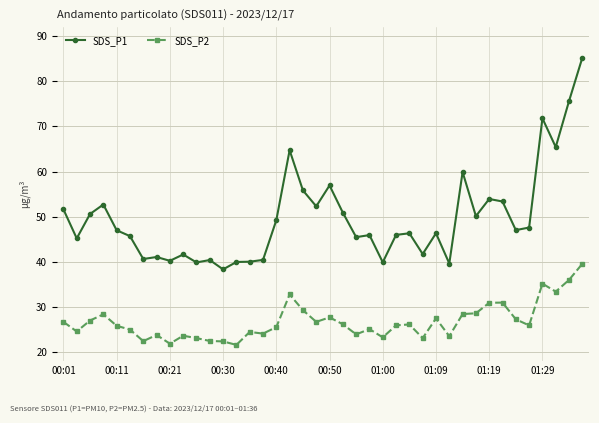

What is the lowest value of the SDS_P1 series?

38.3